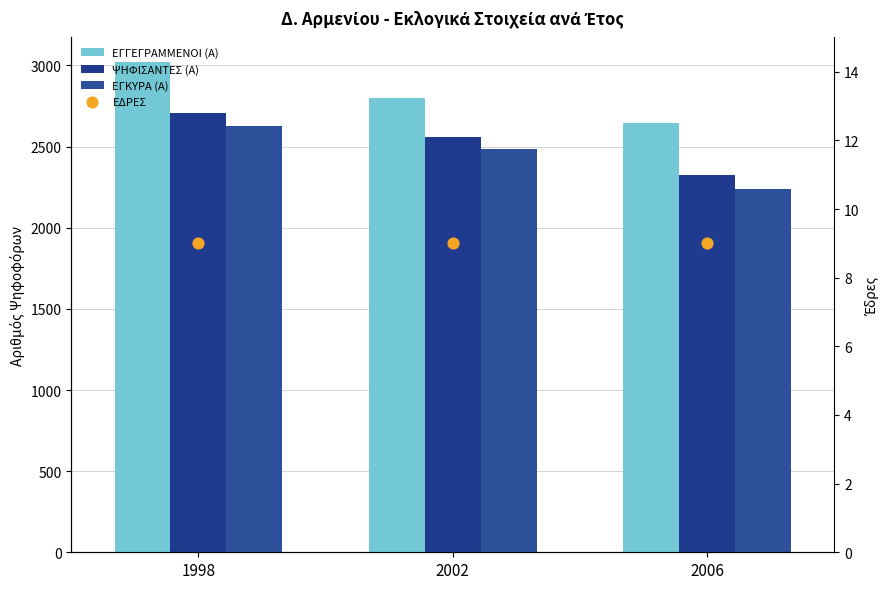

What is the total value across all series at 2002?

7847